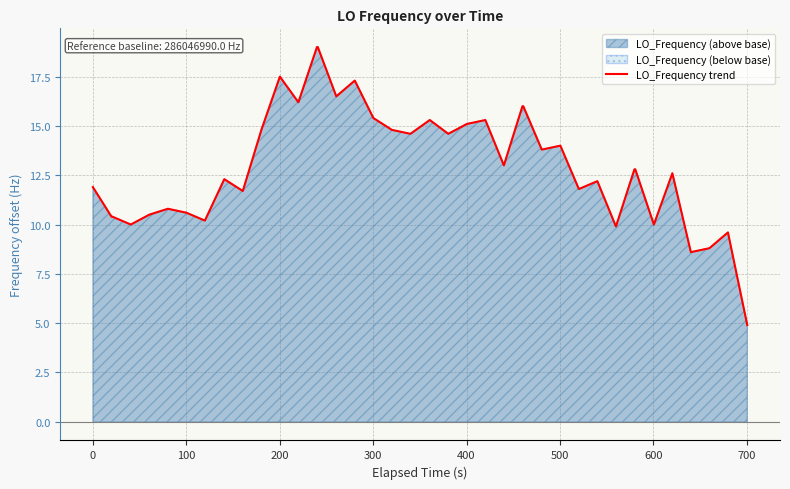

What is the lowest value of the LO_Frequency trend series?

4.9